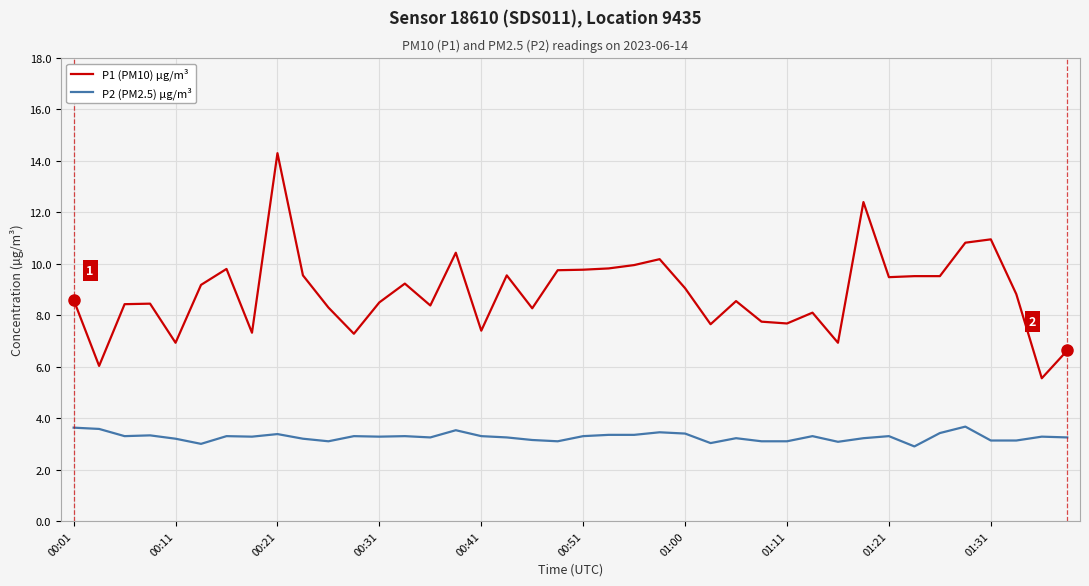

How many series are shown in this chart?

2